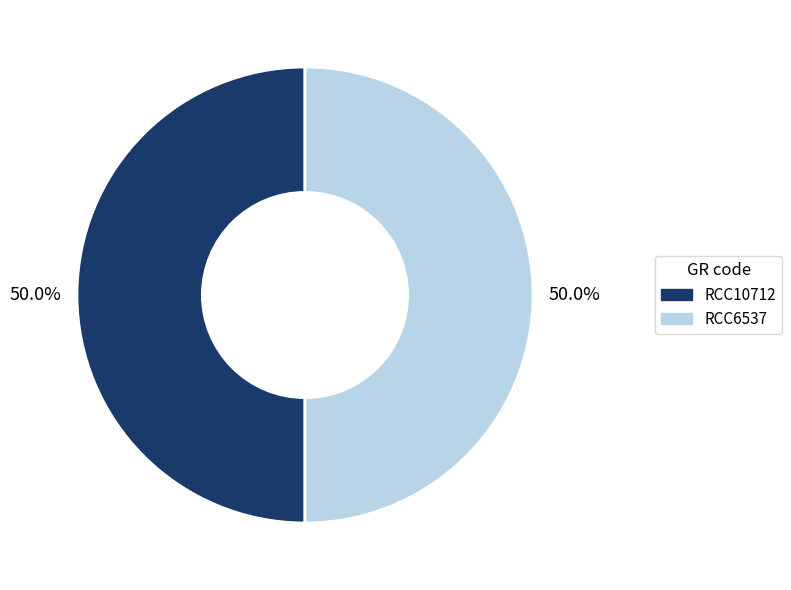

Is it true that RCC10712 is 50% of the pie?

True